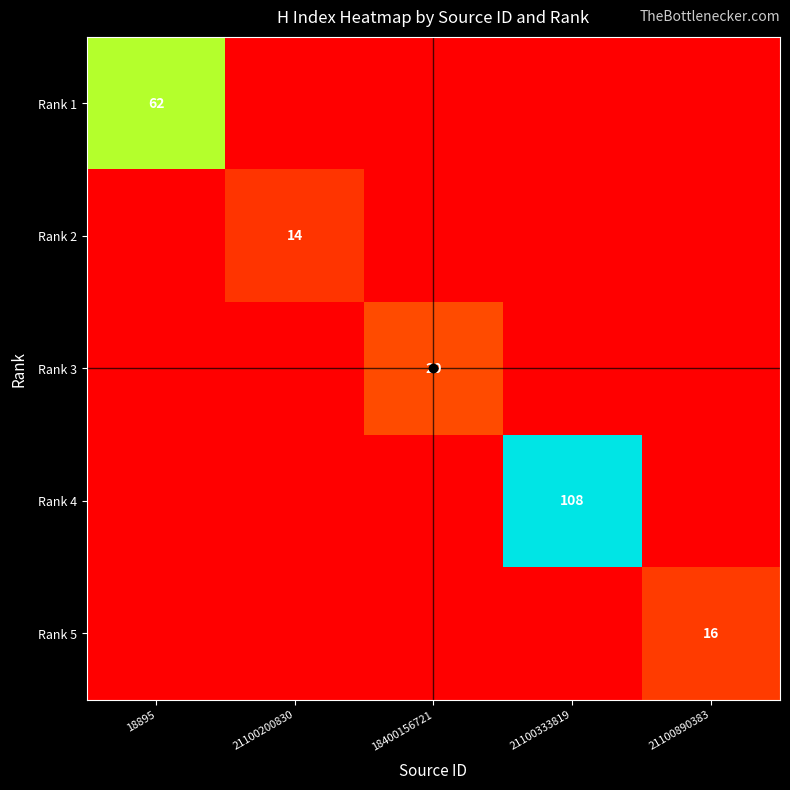

Is it true that Rank 2 equals 14 at 21100200830?

True